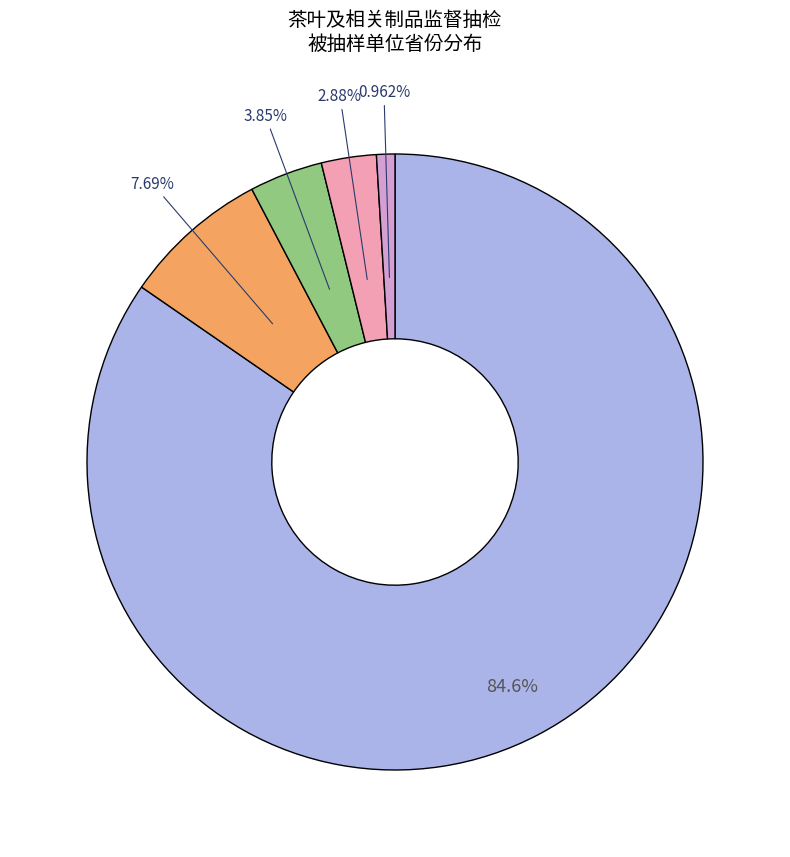

Is there any slice that represents more than half of the pie?

Yes